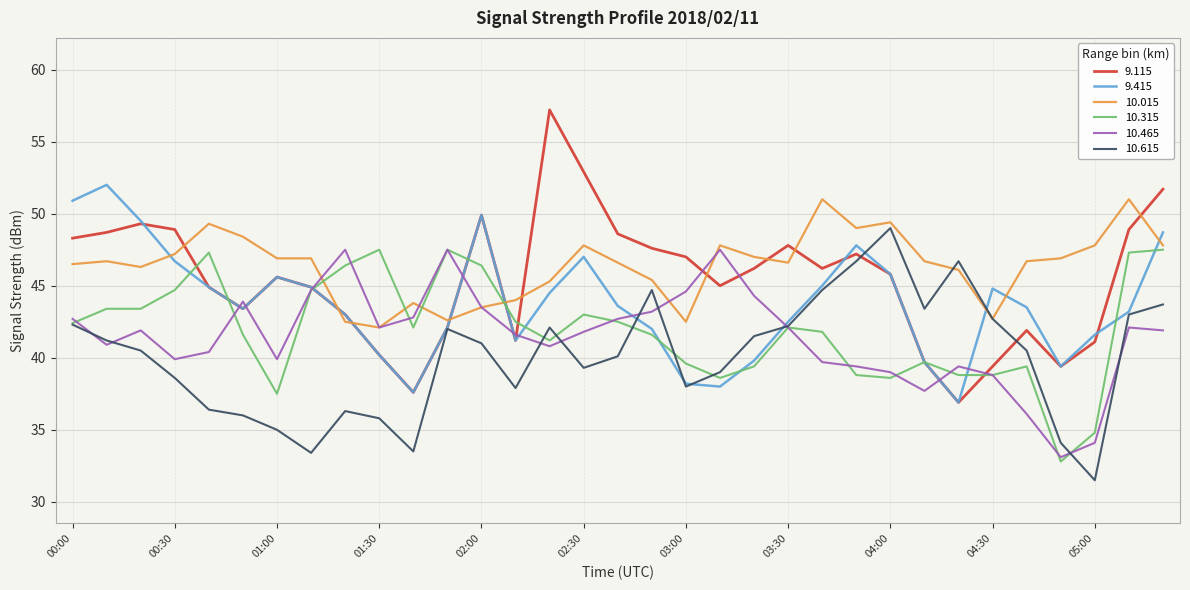

What is the minimum value for 10.315?

32.8